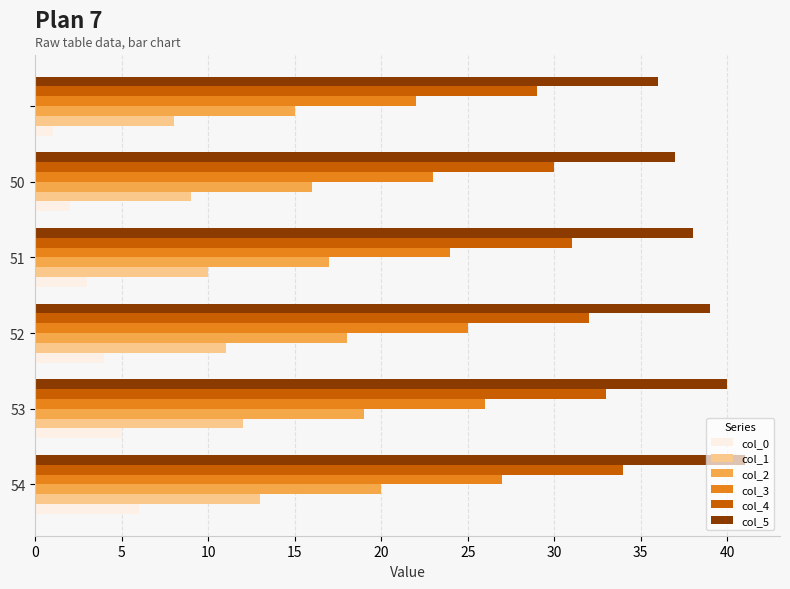

Which series has the largest total across all categories?

col_5